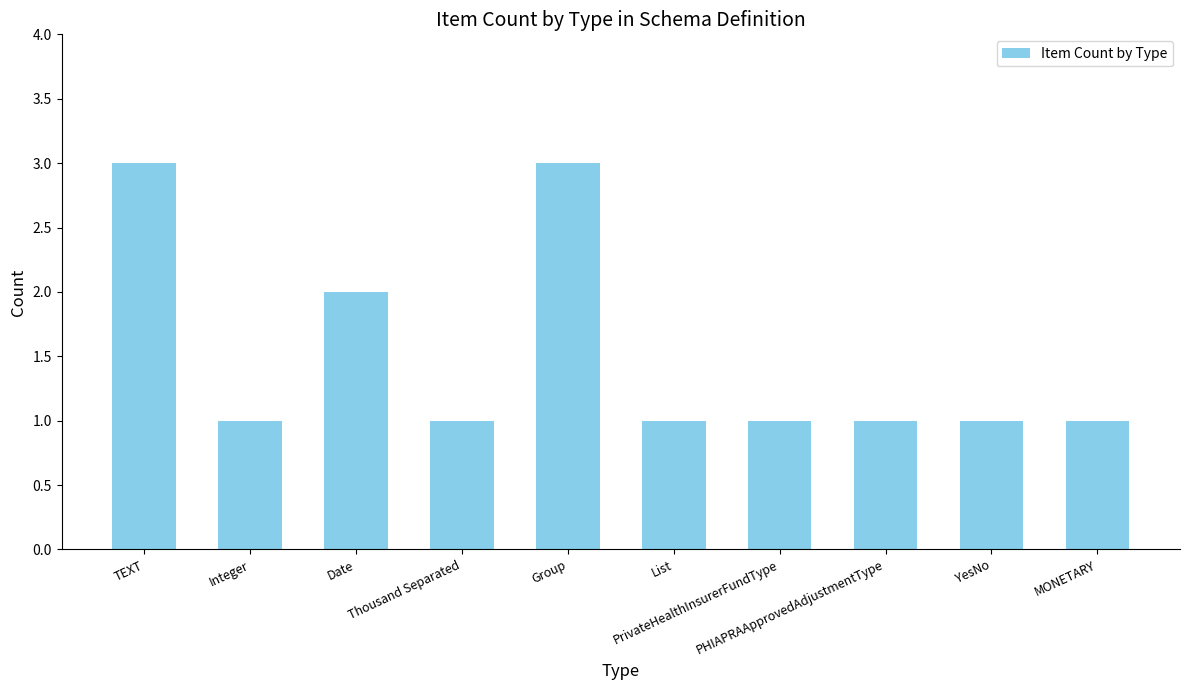

What position from the right is Date?

8